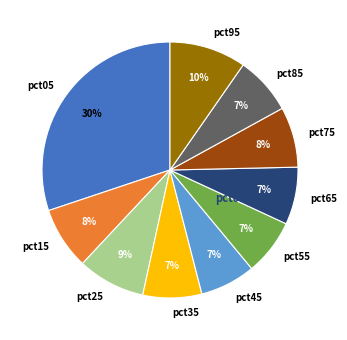

Does any single category account for the majority?

No